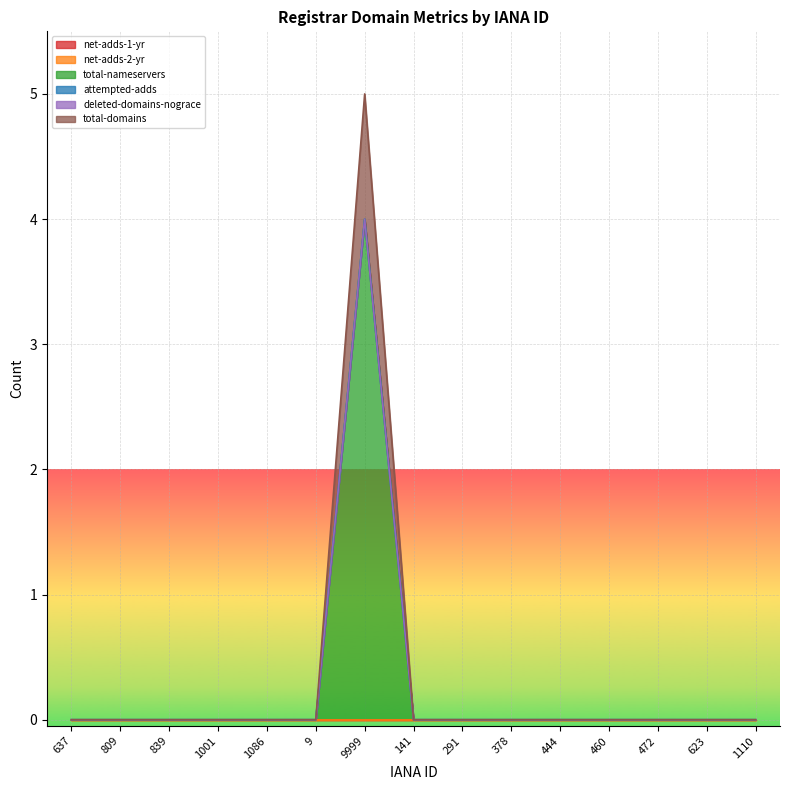

What is the label of the 7th point from the left?

9999